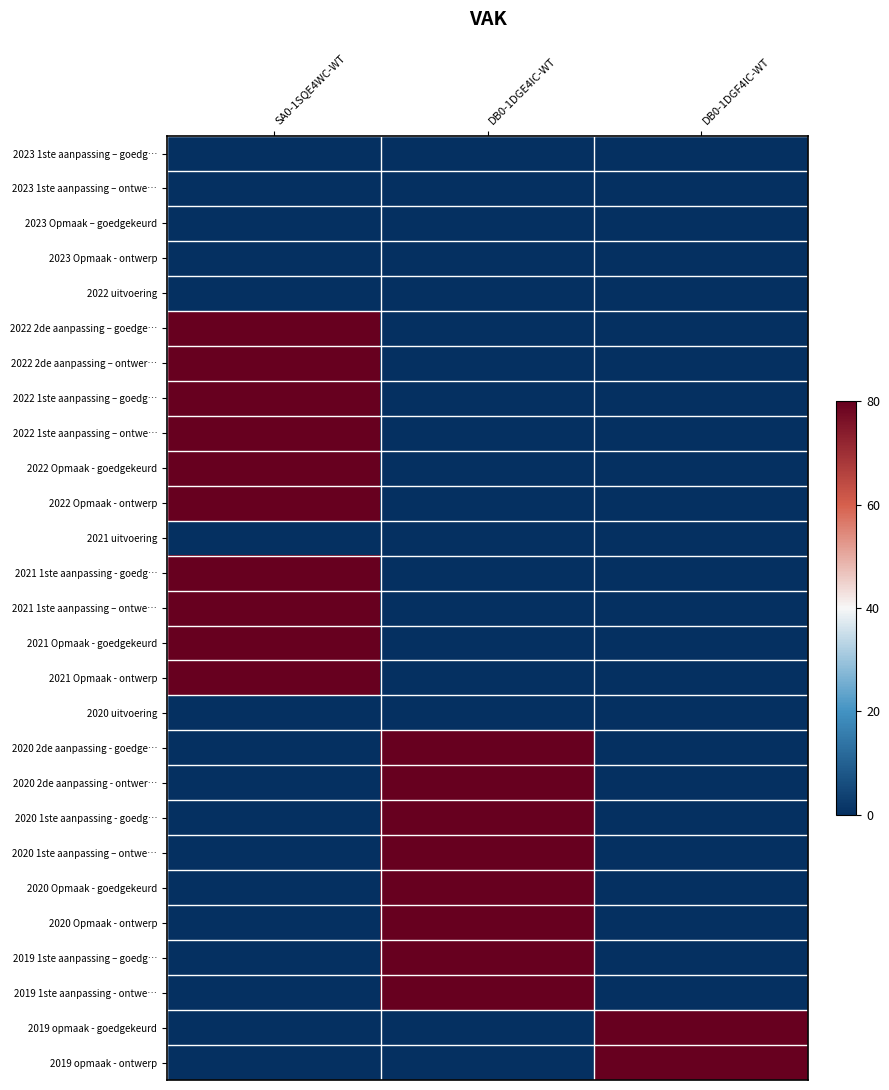

Which series has the largest range (max minus min)?

2022 2de aanpassing – goedge…